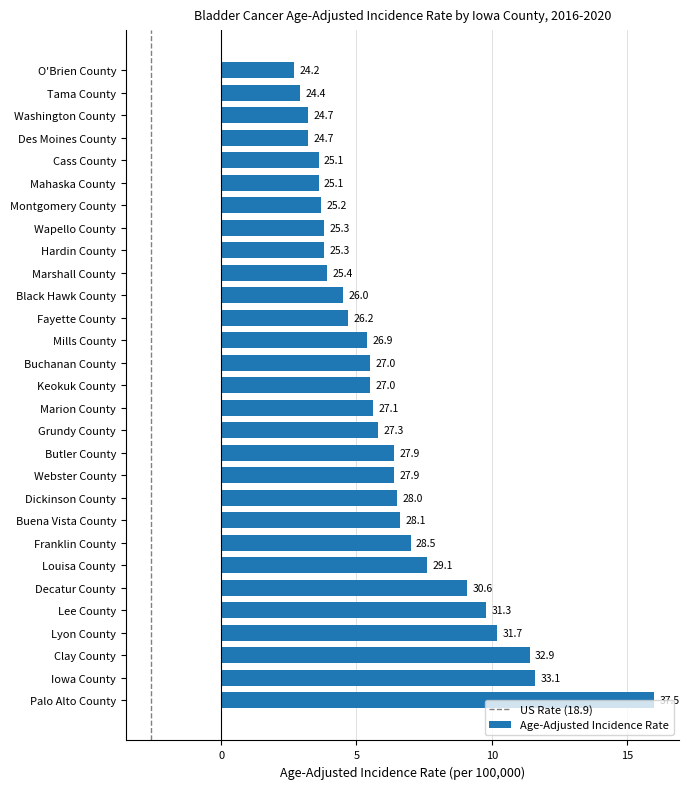

How many bars are there in total?

29